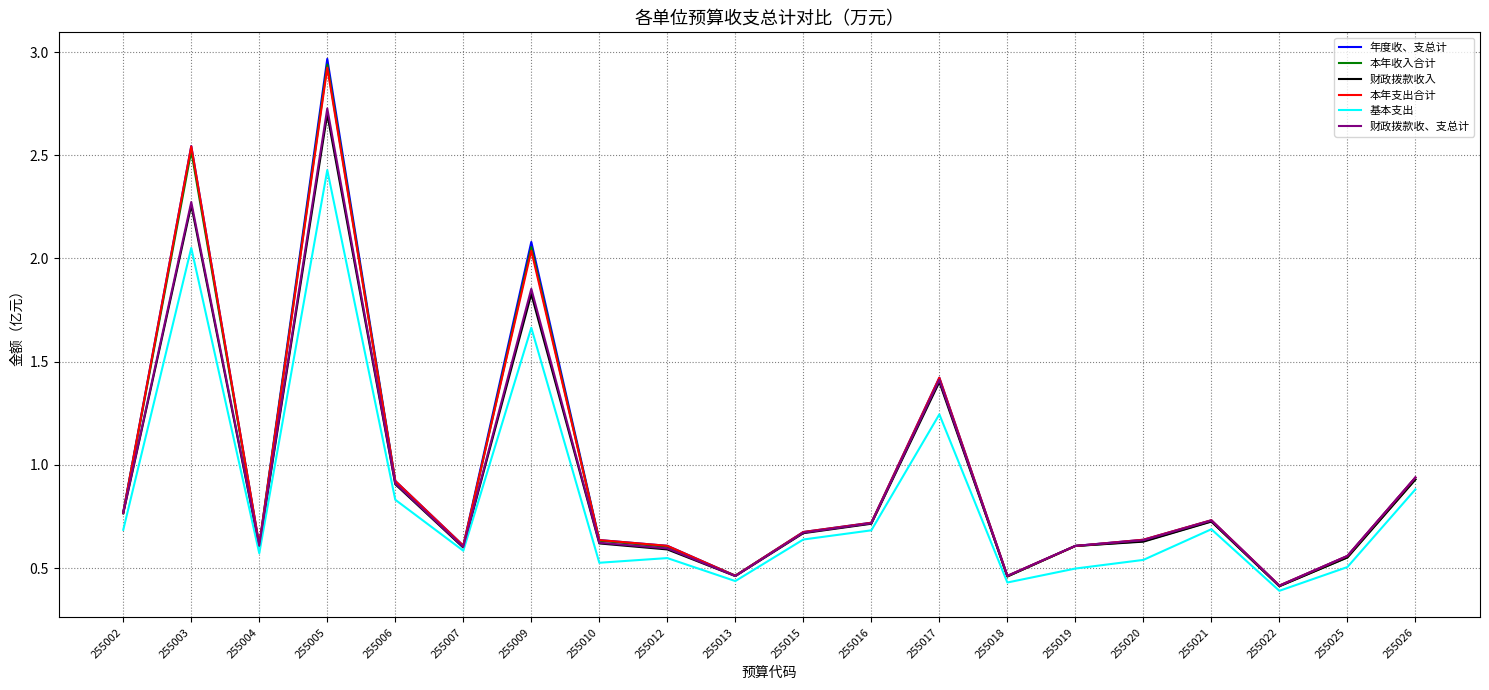

At which category does 财政拨款收、支总计 reach its first local peak?

255003